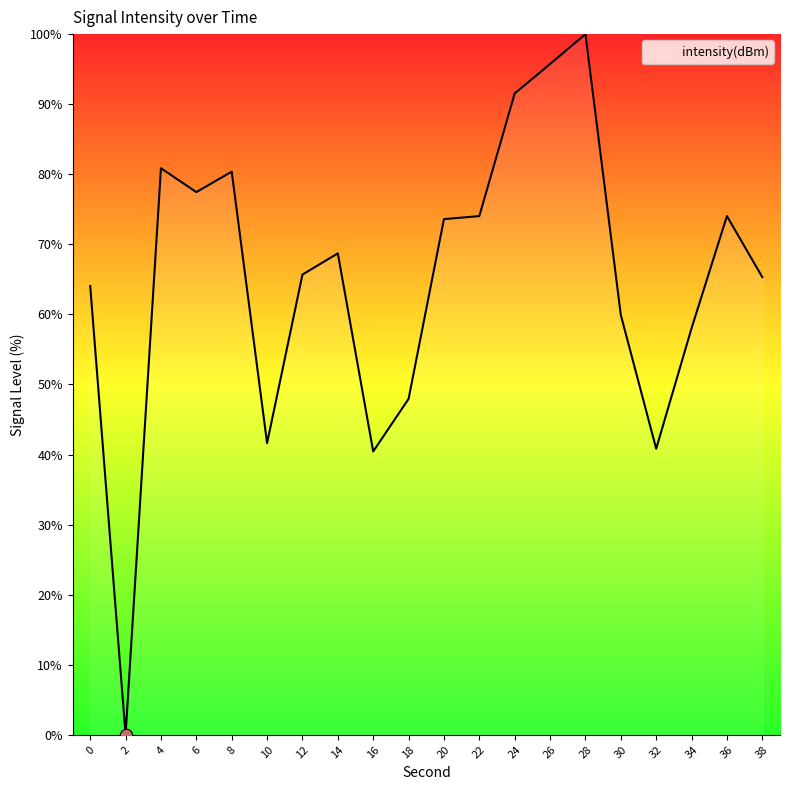

What is the change in value from 30 to 34?

-1.9